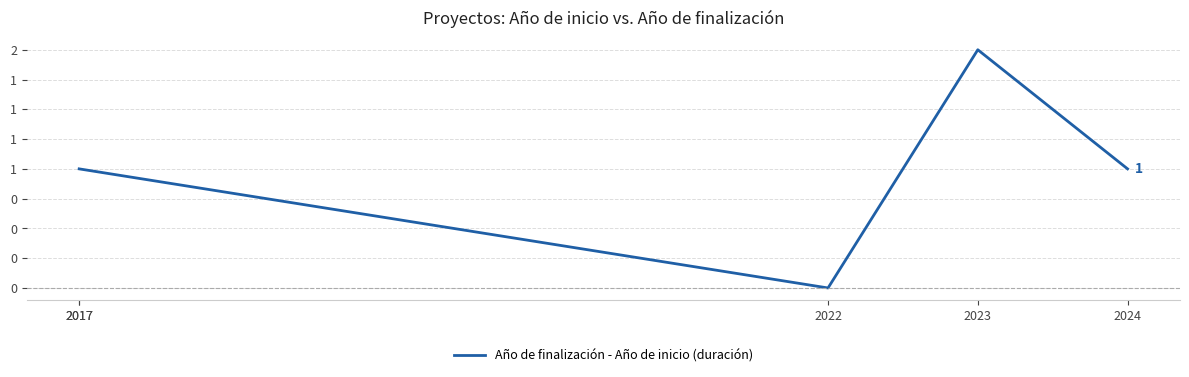

Which has a higher value, 2017 or 2024?

2017